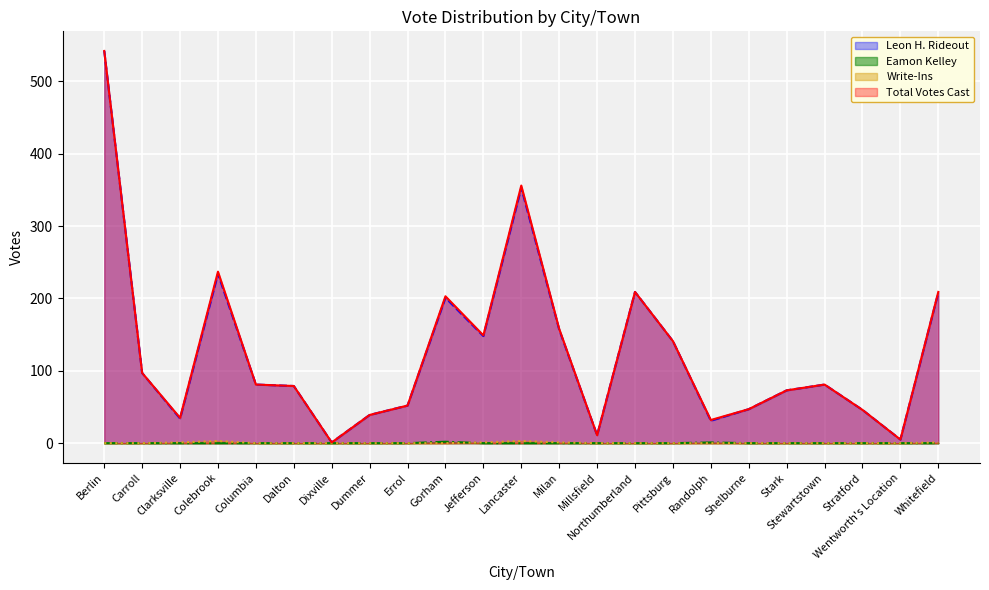

What position from the right is Colebrook?

20